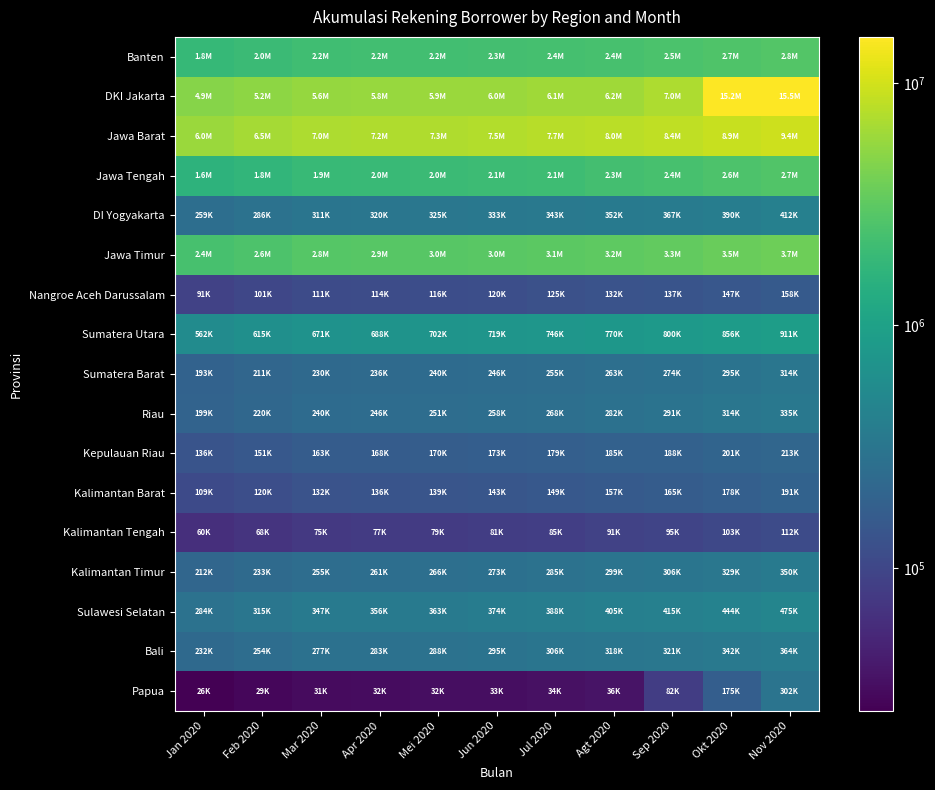

Reading left to right, what are all the values shown in this chart?

Banten: Jan 2020=1849539	Feb 2020=2006096	Mar 2020=2157941	Apr 2020=2214130	Mei 2020=2248774	Jun 2020=2300665	Jul 2020=2369852	Agt 2020=2409722	Sep 2020=2514755	Okt 2020=2663792	Nov 2020=2800983
DKI Jakarta: Jan 2020=4868640	Feb 2020=5245967	Mar 2020=5624571	Apr 2020=5752070	Mei 2020=5854768	Jun 2020=5974536	Jul 2020=6148324	Agt 2020=6186226	Sep 2020=6960984	Okt 2020=15168078	Nov 2020=15465410
Jawa Barat: Jan 2020=5981133	Feb 2020=6498797	Mar 2020=7011132	Apr 2020=7188356	Mei 2020=7296461	Jun 2020=7466781	Jul 2020=7694131	Agt 2020=8000718	Sep 2020=8419590	Okt 2020=8936433	Nov 2020=9401059
Jawa Tengah: Jan 2020=1590021	Feb 2020=1750031	Mar 2020=1921143	Apr 2020=1975847	Mei 2020=2012882	Jun 2020=2066266	Jul 2020=2137877	Agt 2020=2261371	Sep 2020=2411533	Okt 2020=2586619	Nov 2020=2747408
DI Yogyakarta: Jan 2020=259163	Feb 2020=285829	Mar 2020=311222	Apr 2020=319566	Mei 2020=324985	Jun 2020=332592	Jul 2020=343092	Agt 2020=351791	Sep 2020=367287	Okt 2020=390428	Nov 2020=412452
Jawa Timur: Jan 2020=2394944	Feb 2020=2616651	Mar 2020=2839245	Apr 2020=2915029	Mei 2020=2960975	Jun 2020=3026220	Jul 2020=3117015	Agt 2020=3182096	Sep 2020=3343173	Okt 2020=3548958	Nov 2020=3749216
Nangroe Aceh Darussalam: Jan 2020=90545	Feb 2020=101048	Mar 2020=110943	Apr 2020=113783	Mei 2020=116416	Jun 2020=119791	Jul 2020=125004	Agt 2020=132149	Sep 2020=136621	Okt 2020=146520	Nov 2020=158500
Sumatera Utara: Jan 2020=562141	Feb 2020=615411	Mar 2020=670686	Apr 2020=687864	Mei 2020=701574	Jun 2020=719321	Jul 2020=745546	Agt 2020=769557	Sep 2020=799666	Okt 2020=855812	Nov 2020=910813
Sumatera Barat: Jan 2020=192780	Feb 2020=210529	Mar 2020=230027	Apr 2020=236012	Mei 2020=239884	Jun 2020=245686	Jul 2020=254681	Agt 2020=263361	Sep 2020=274132	Okt 2020=295140	Nov 2020=314465
Riau: Jan 2020=199311	Feb 2020=219774	Mar 2020=239946	Apr 2020=246051	Mei 2020=251049	Jun 2020=257626	Jul 2020=268038	Agt 2020=281630	Sep 2020=291263	Okt 2020=313660	Nov 2020=335481
Kepulauan Riau: Jan 2020=136091	Feb 2020=151194	Mar 2020=163494	Apr 2020=167555	Mei 2020=170092	Jun 2020=173341	Jul 2020=178543	Agt 2020=185410	Sep 2020=187908	Okt 2020=201075	Nov 2020=213399
Kalimantan Barat: Jan 2020=108796	Feb 2020=120284	Mar 2020=131993	Apr 2020=135709	Mei 2020=138732	Jun 2020=142693	Jul 2020=148833	Agt 2020=156999	Sep 2020=164847	Okt 2020=177878	Nov 2020=191482
Kalimantan Tengah: Jan 2020=60442	Feb 2020=67927	Mar 2020=75297	Apr 2020=77430	Mei 2020=79163	Jun 2020=81491	Jul 2020=85140	Agt 2020=91173	Sep 2020=94864	Okt 2020=103392	Nov 2020=112086
Kalimantan Timur: Jan 2020=212444	Feb 2020=233251	Mar 2020=254597	Apr 2020=261134	Mei 2020=266141	Jun 2020=273455	Jul 2020=284543	Agt 2020=298876	Sep 2020=306269	Okt 2020=328570	Nov 2020=350448
Sulawesi Selatan: Jan 2020=284165	Feb 2020=315064	Mar 2020=346774	Apr 2020=356100	Mei 2020=363301	Jun 2020=373584	Jul 2020=388087	Agt 2020=405251	Sep 2020=415207	Okt 2020=444098	Nov 2020=474963
Bali: Jan 2020=231564	Feb 2020=254206	Mar 2020=276564	Apr 2020=282795	Mei 2020=287532	Jun 2020=294614	Jul 2020=305617	Agt 2020=318074	Sep 2020=321478	Okt 2020=342275	Nov 2020=364197
Papua: Jan 2020=25705	Feb 2020=28617	Mar 2020=31103	Apr 2020=31792	Mei 2020=32215	Jun 2020=32743	Jul 2020=33928	Agt 2020=36019	Sep 2020=81945	Okt 2020=175221	Nov 2020=302096